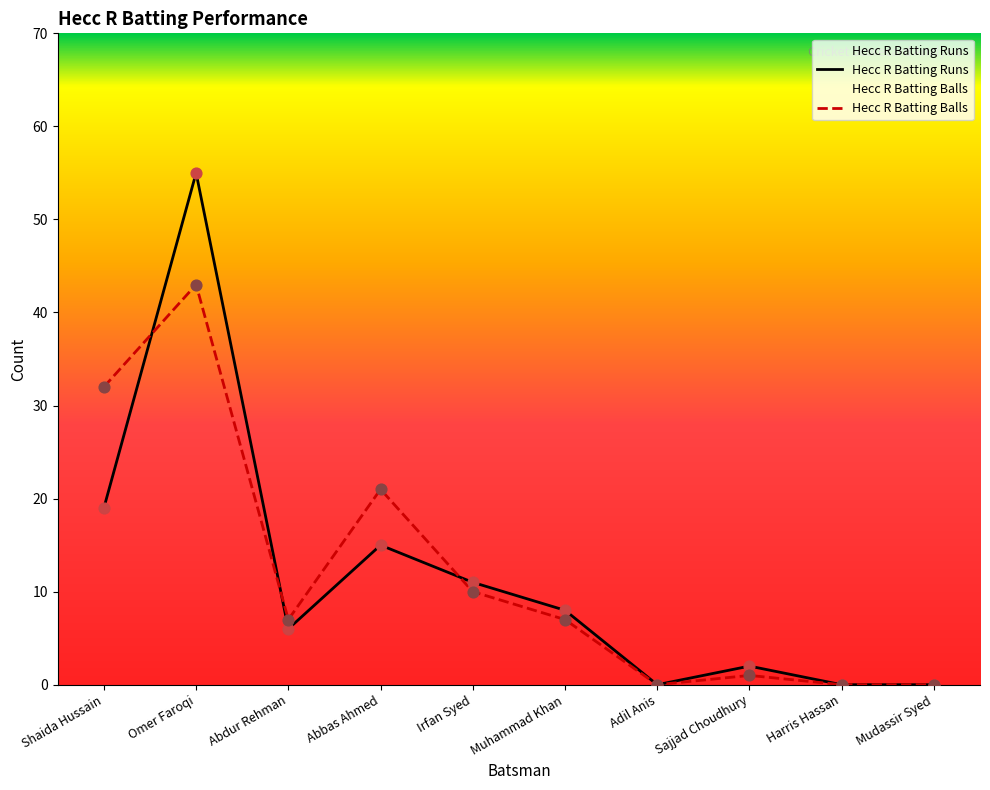

Is the value of Hecc R Batting Runs at Adil Anis greater than the value of Hecc R Batting Balls at Harris Hassan?

No